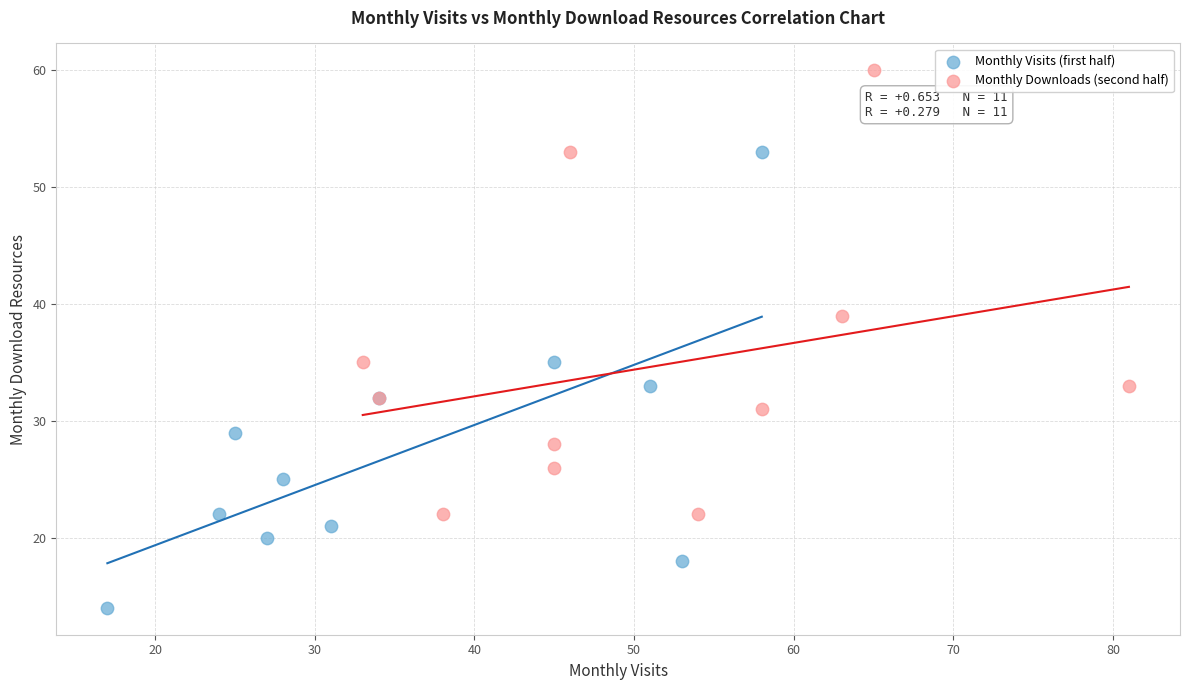

Which series reaches the maximum Y coordinate?

Monthly Downloads (second half)